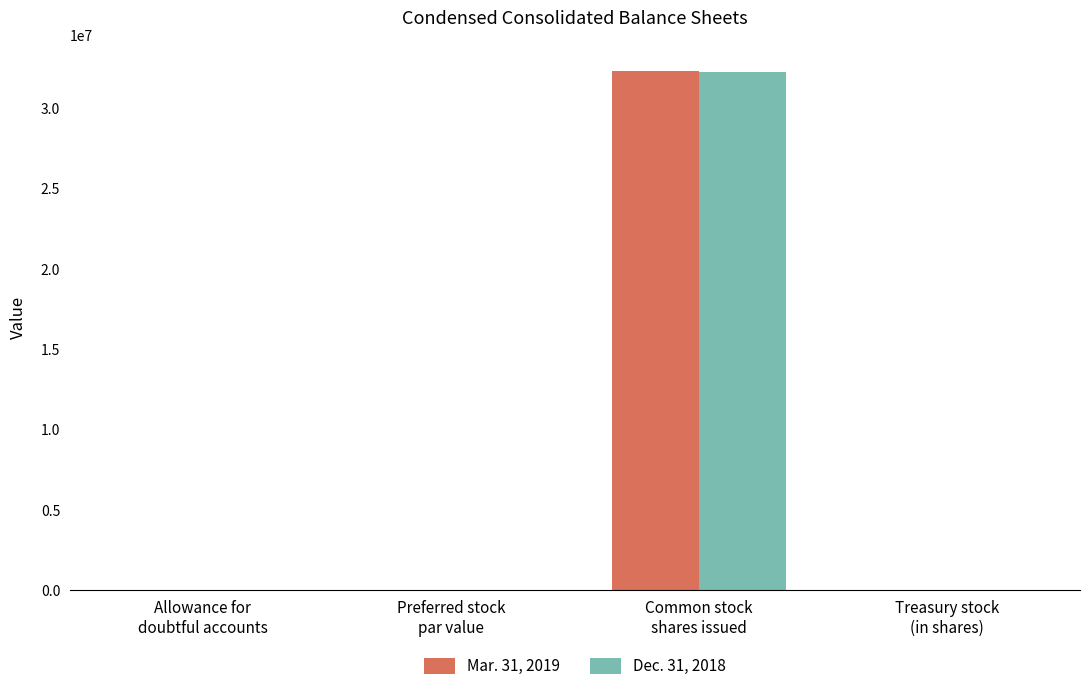

How many groups of bars are there?

4